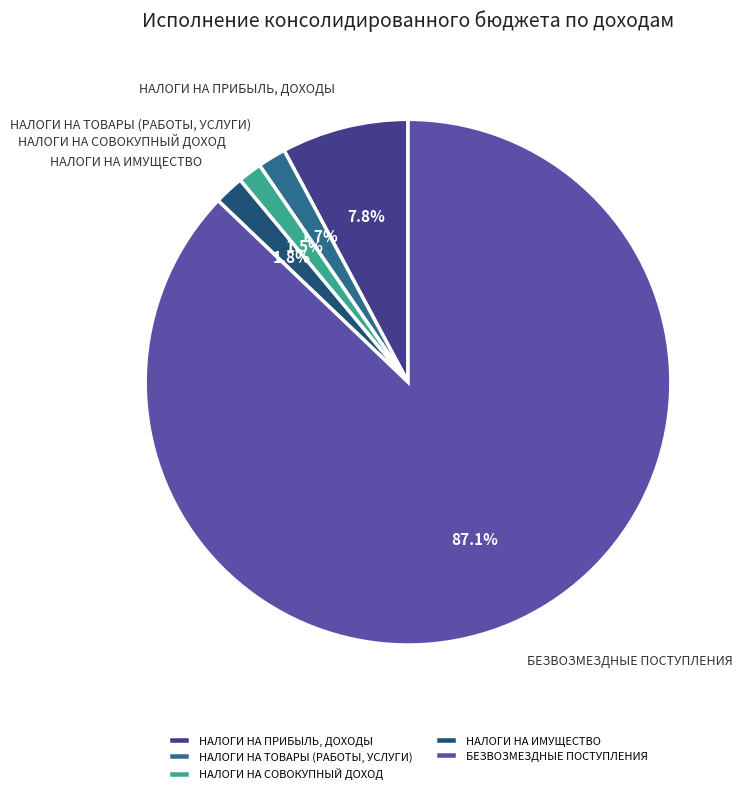

The БЕЗВОЗМЕЗДНЫЕ ПОСТУПЛЕНИЯ slice represents 82% of the pie. True or false?

False